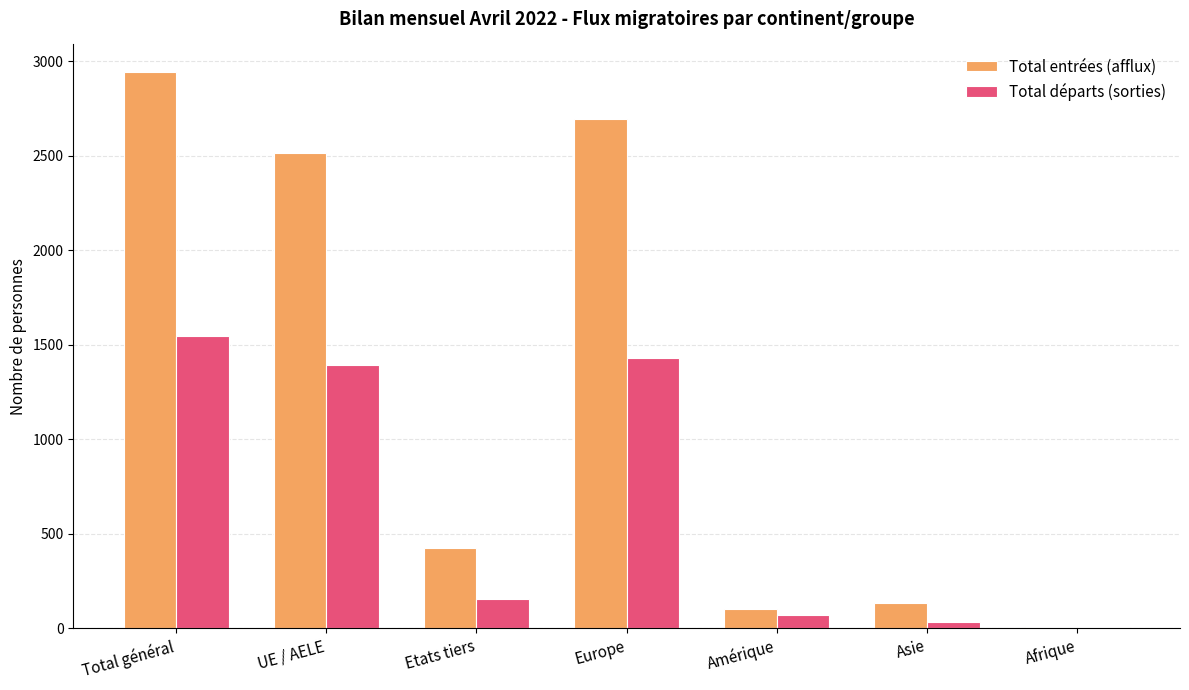

Which category has the highest value in the Total départs (sorties) series?

Total général